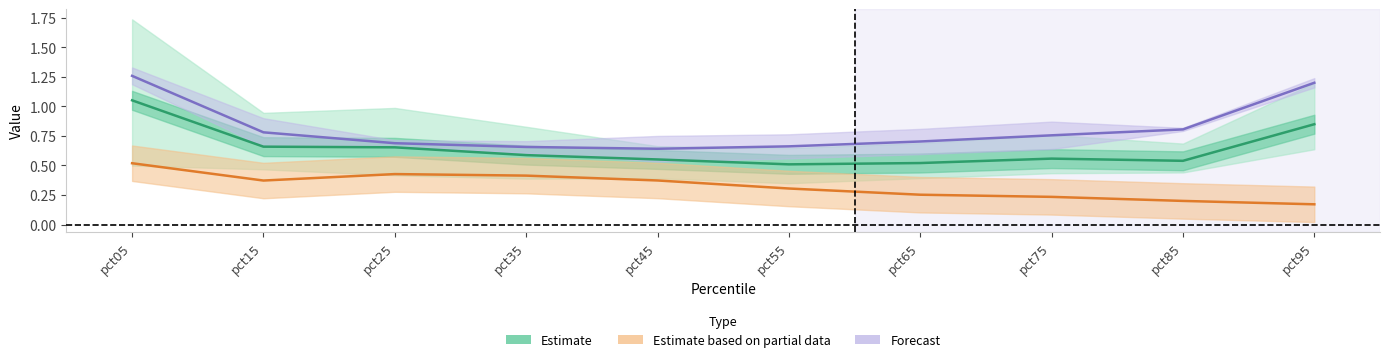

Between pct35 and pct65, which is larger?

pct35